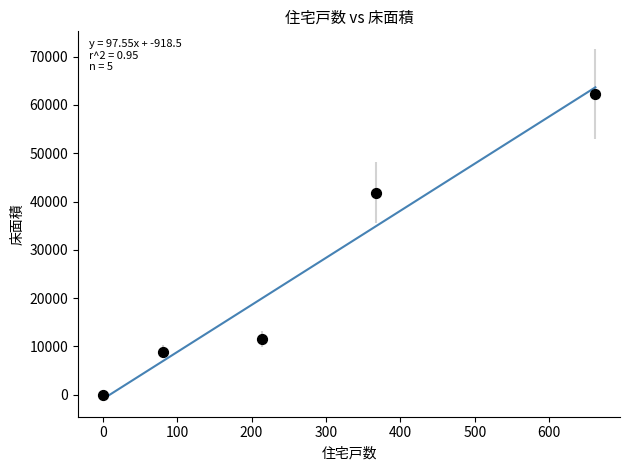

What Y value in the scatter plot is closest to 31140?

41863